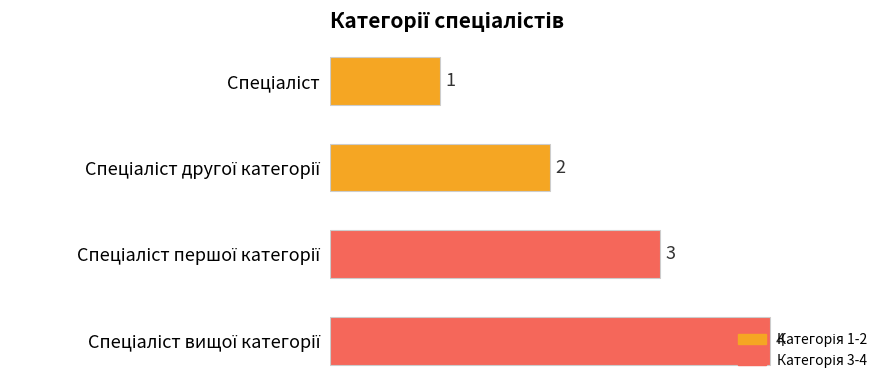

Count the values in the range 2 to 4.

3